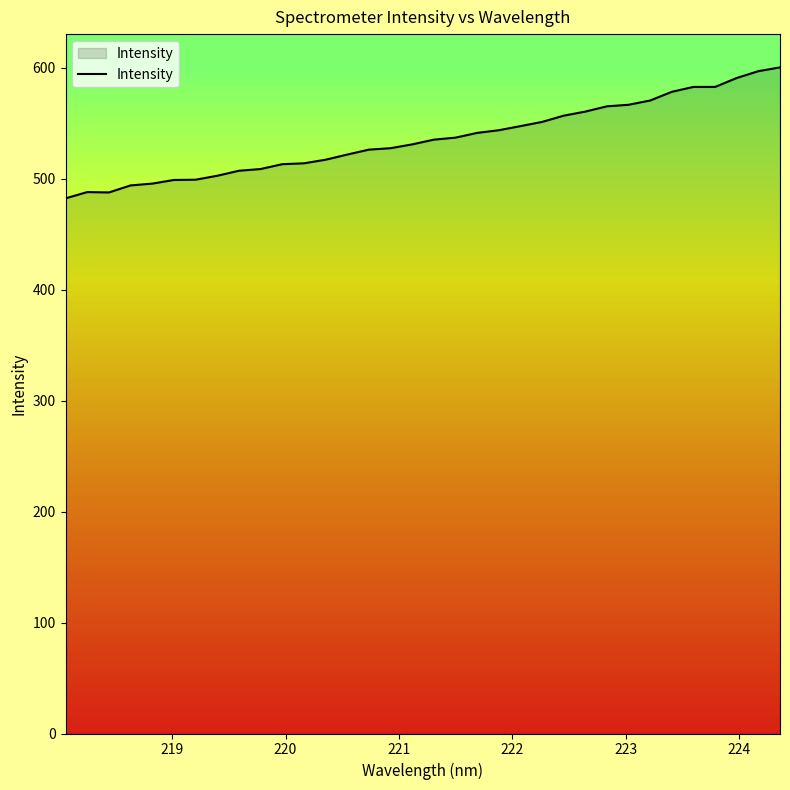

What is the difference between the maximum and minimum values?

118.0